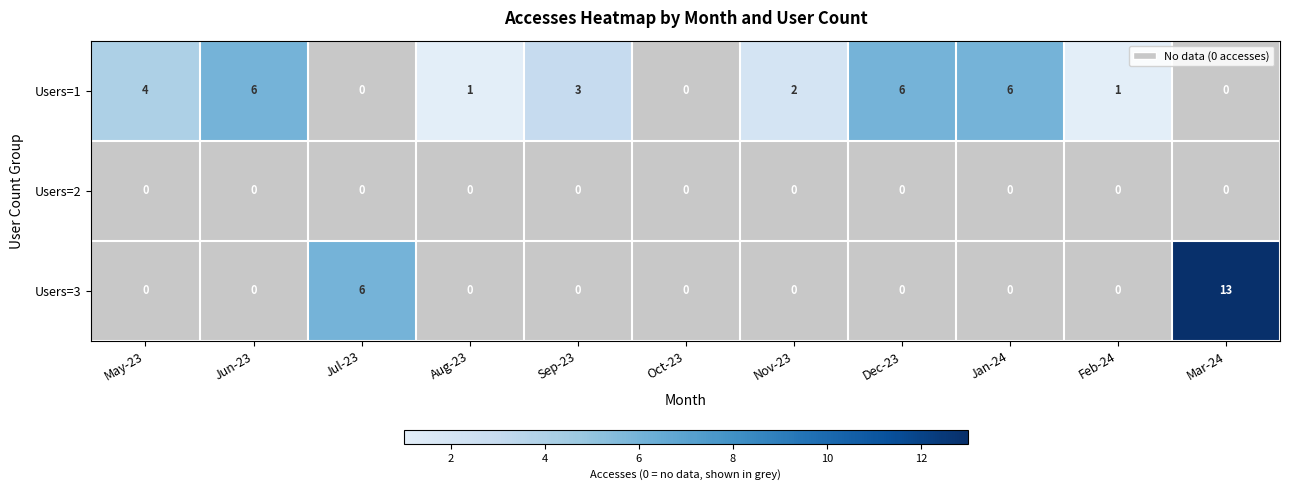

Is it true that Users=3 equals 0 at Dec-23?

True